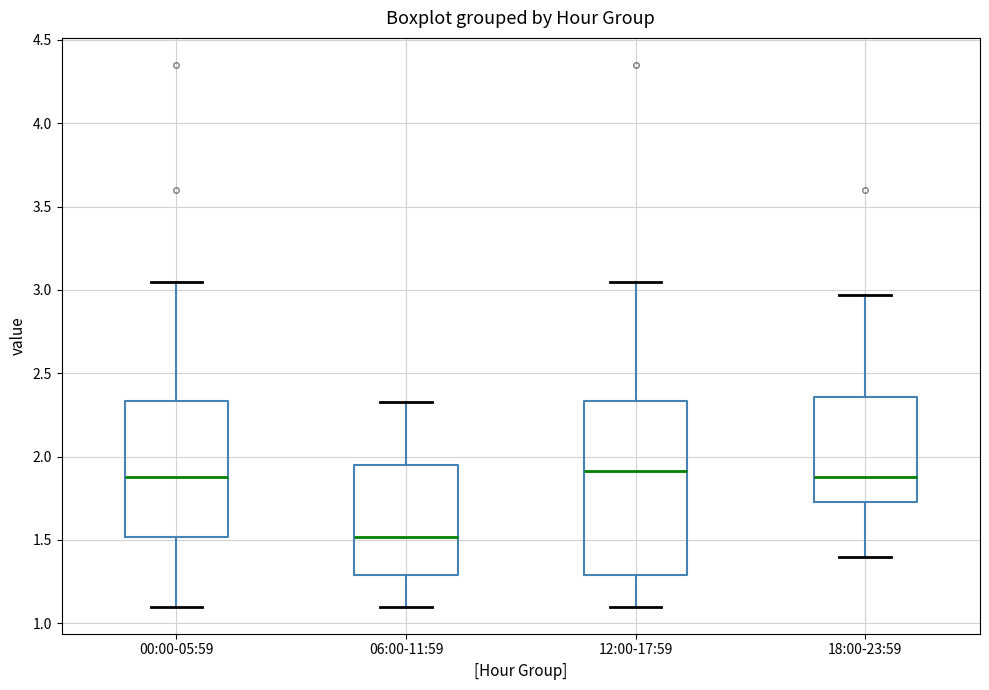

Reading left to right, read every box against the y-axis: the position of its median line, the range the box covers, and the ends of its whiskers. The values are not printed on the chart, so give them approximately, as read against the axis.

00:00-05:59: median 1.90, box 1.50 to 2.35, whiskers 1.10 to 3.05
06:00-11:59: median 1.50, box 1.30 to 1.95, whiskers 1.10 to 2.35
12:00-17:59: median 1.90, box 1.30 to 2.35, whiskers 1.10 to 3.05
18:00-23:59: median 1.90, box 1.75 to 2.35, whiskers 1.40 to 2.95